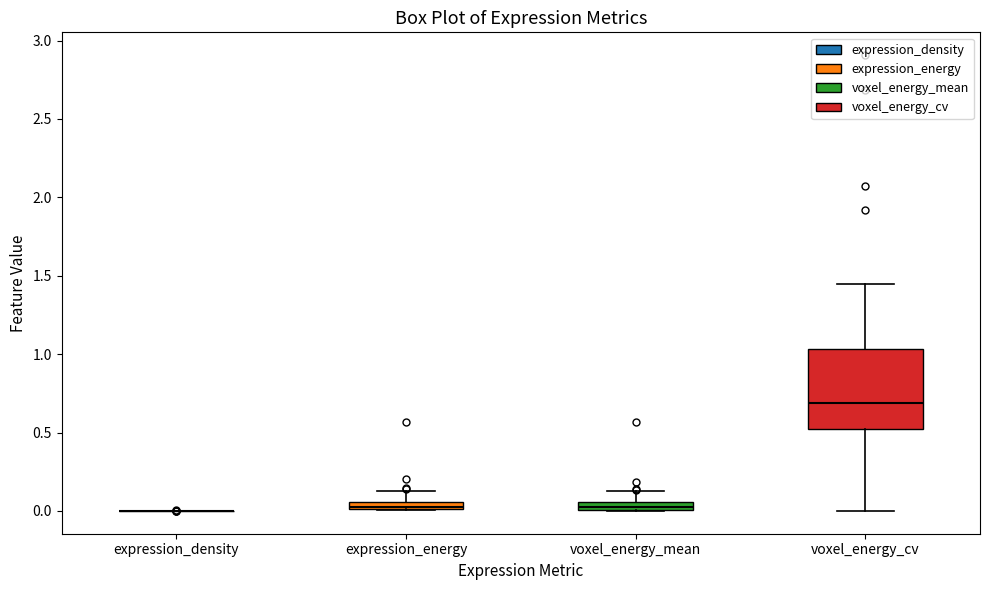

Which box is the tallest, from its lower edge to its upper edge?

voxel_energy_cv